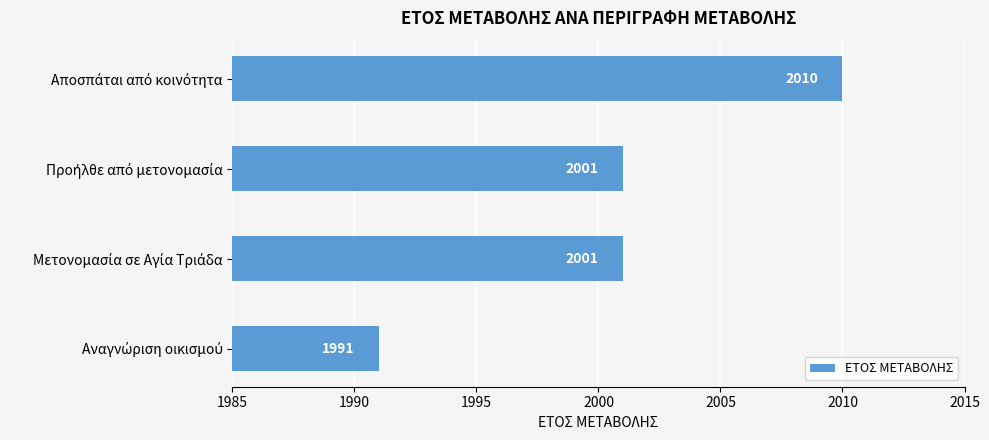

How many values are between 2001 and 2010?

3